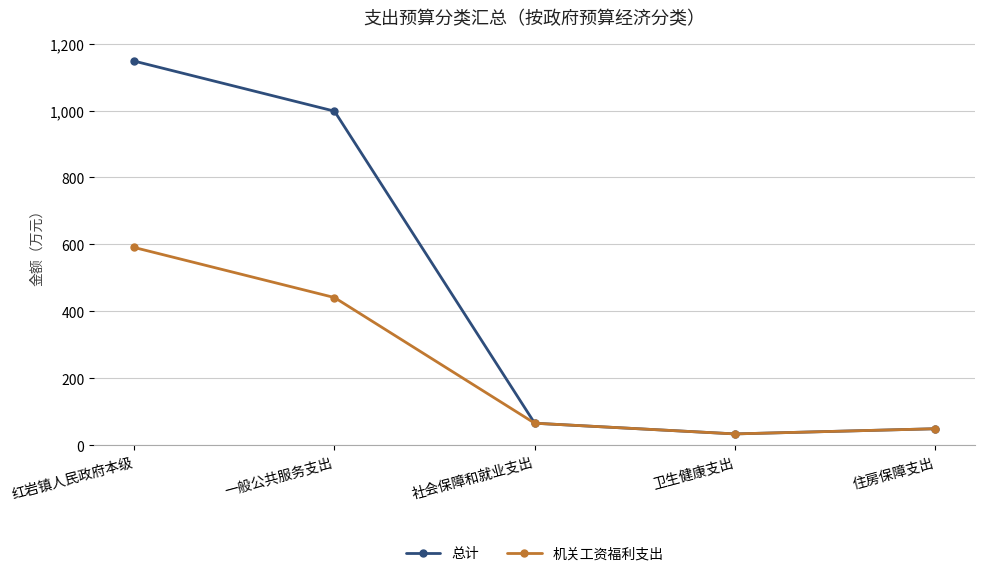

How many values in the 总计 series are below 66?

2